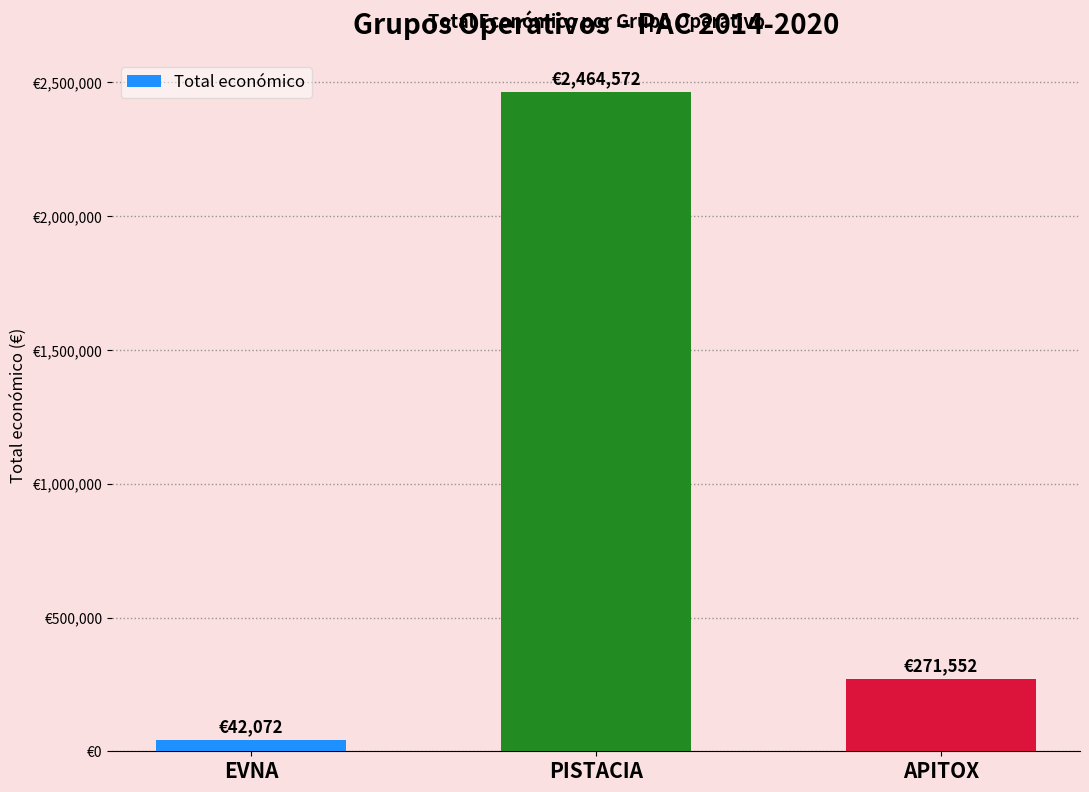

Are the bars horizontal?

No